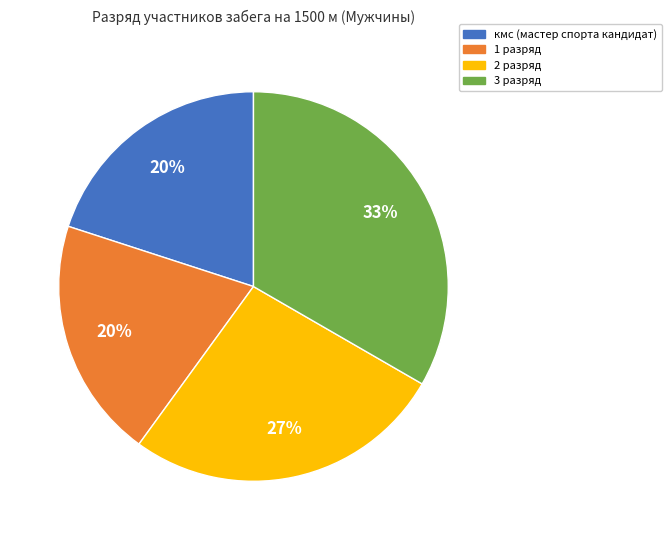

Is there a majority slice in this chart?

No